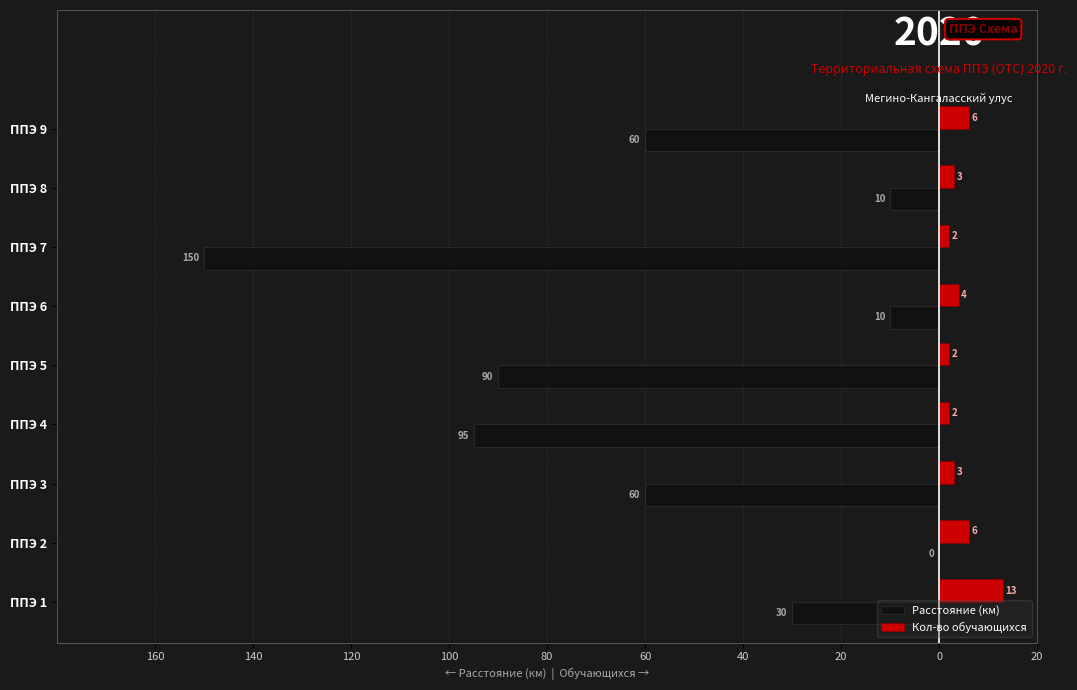

What are all the series names shown in the legend?

Расстояние (км), Кол-во обучающихся